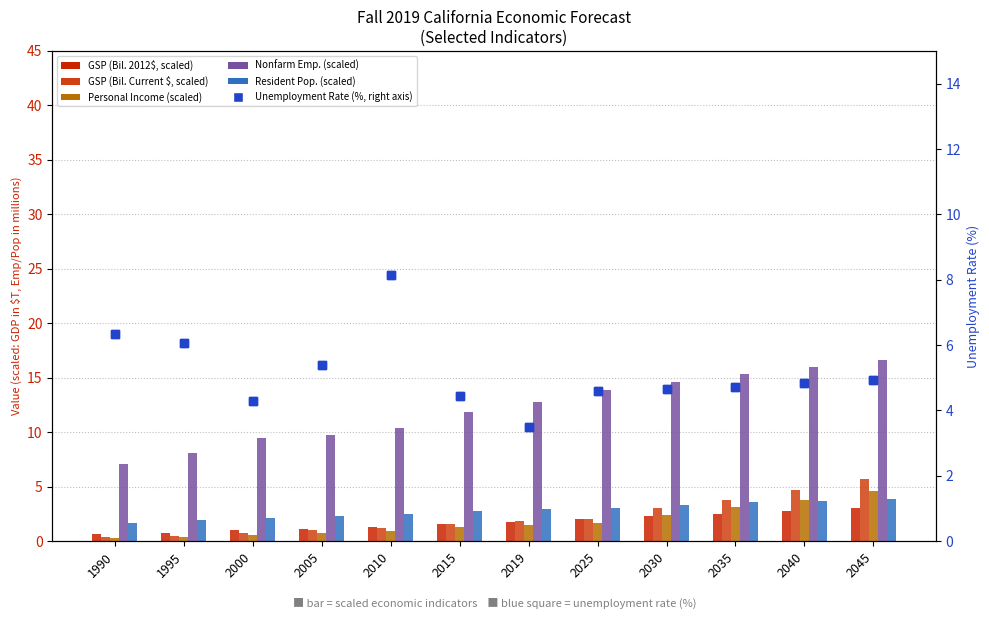

What is the sum of the Unemployment Rate (%) values at 2005 and 2035?

10.1